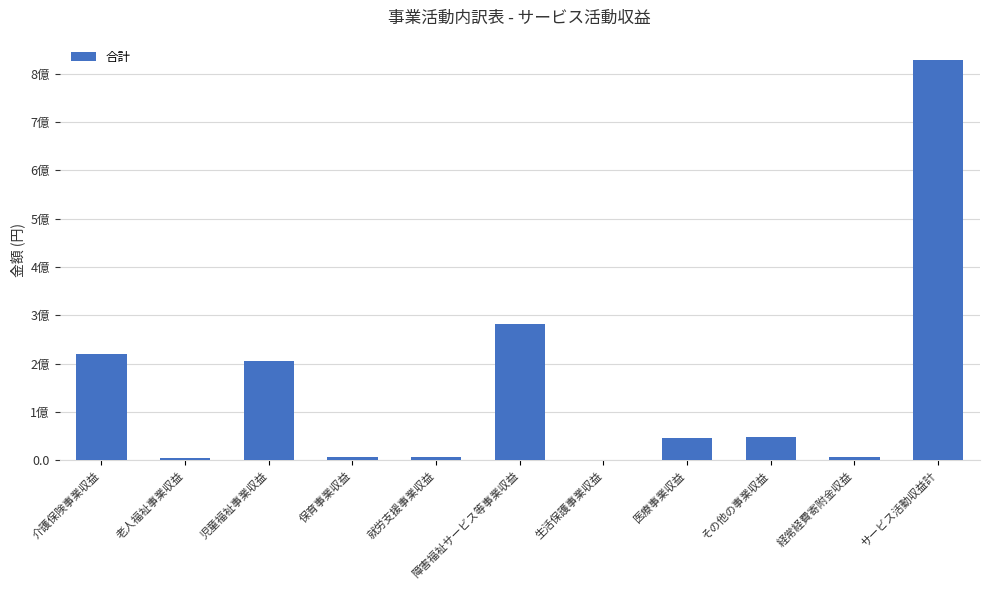

Which label corresponds to the smallest value in the chart?

生活保護事業収益